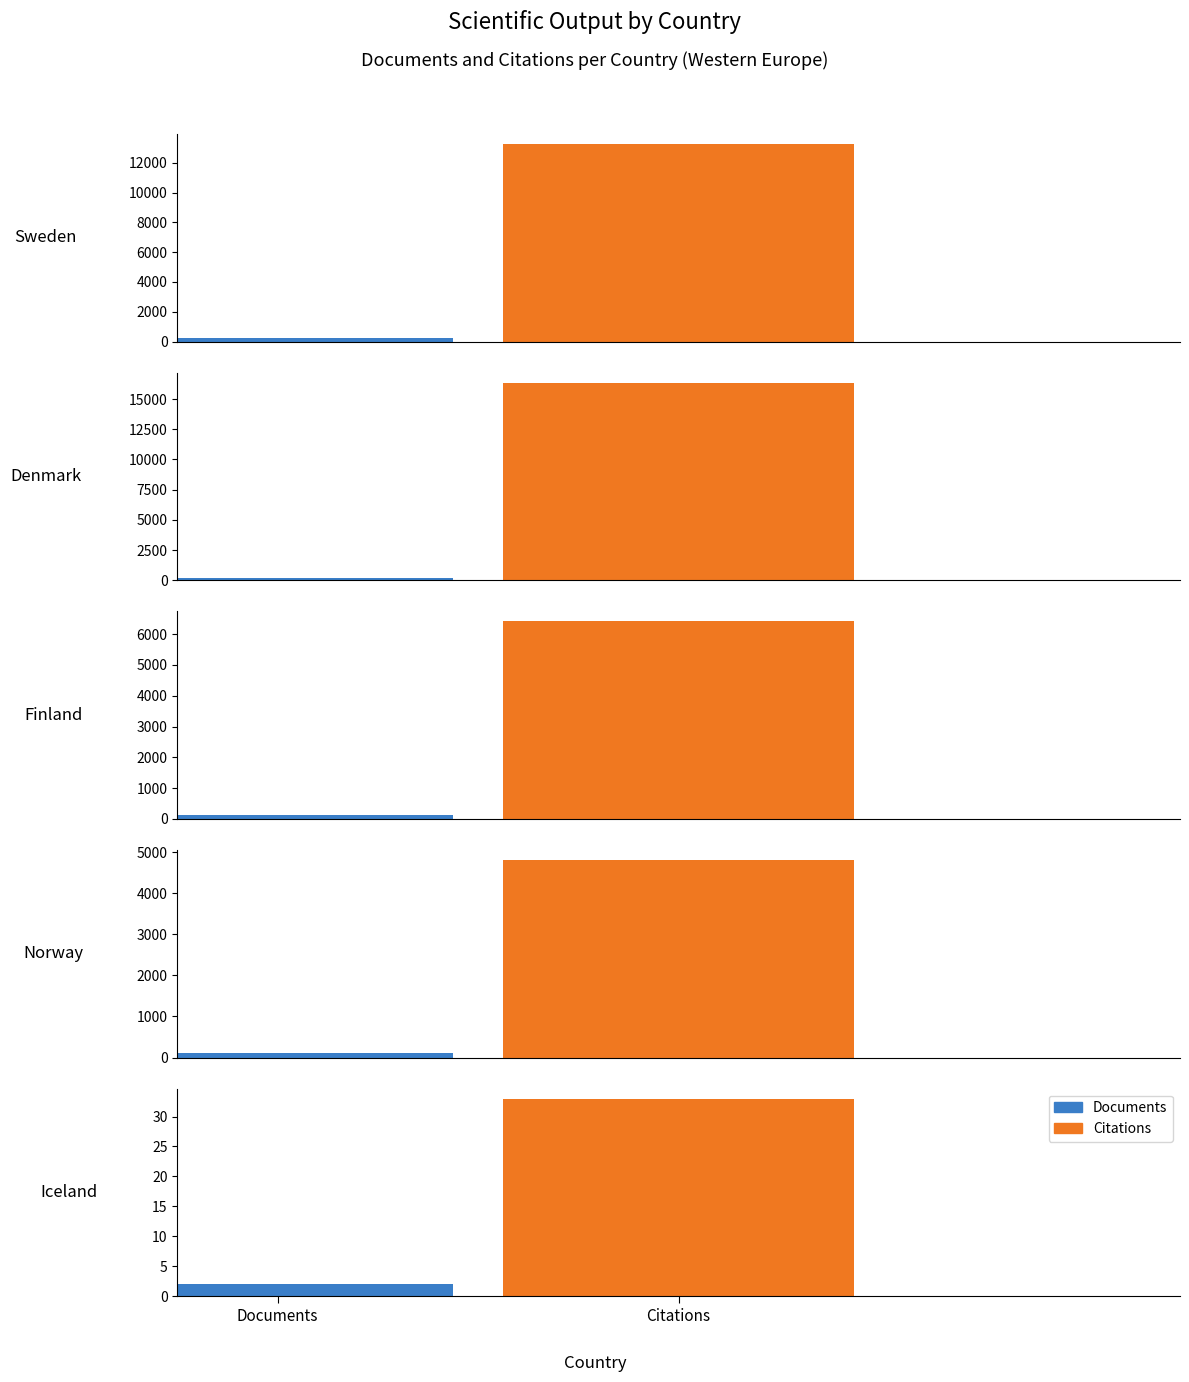

What is the value of the Citations bar at the 4th from the left?

4814